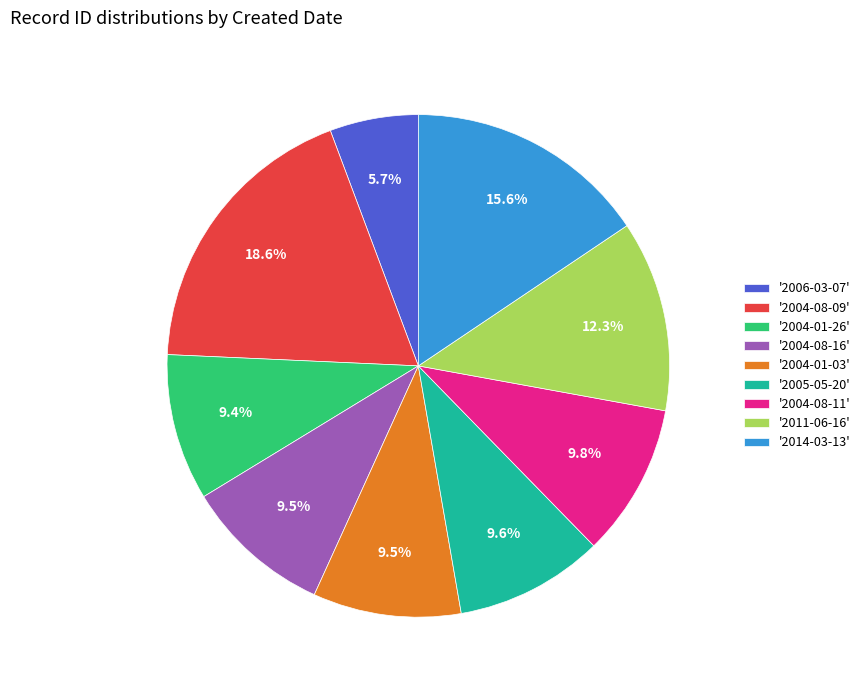

Is '2004-08-16' the majority of the pie?

No